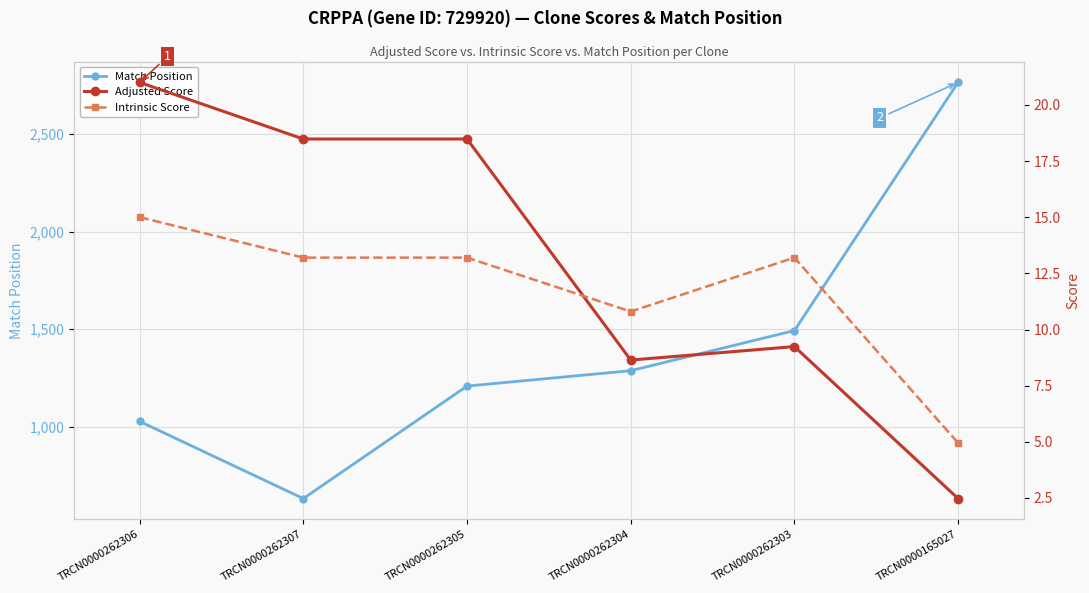

Does the chart display data point markers on the line(s)?

Yes